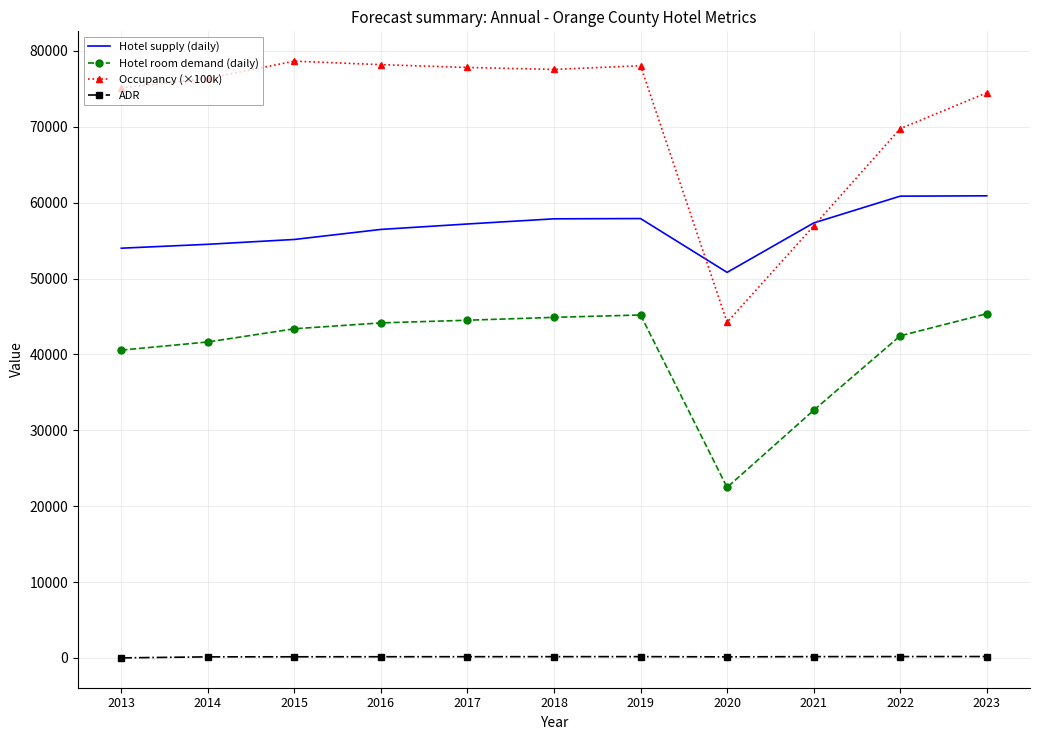

True or false: Hotel room demand (daily) and Occupancy (×100k) cross at least once.

False